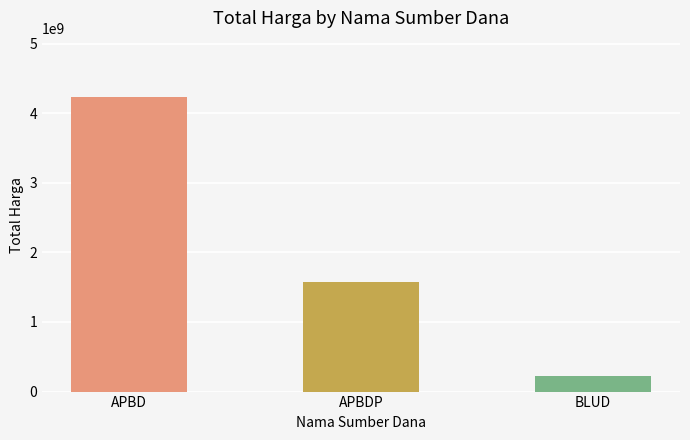

Reading right to left, extract all data points from this chart.

228791000	1571168150	4234263275